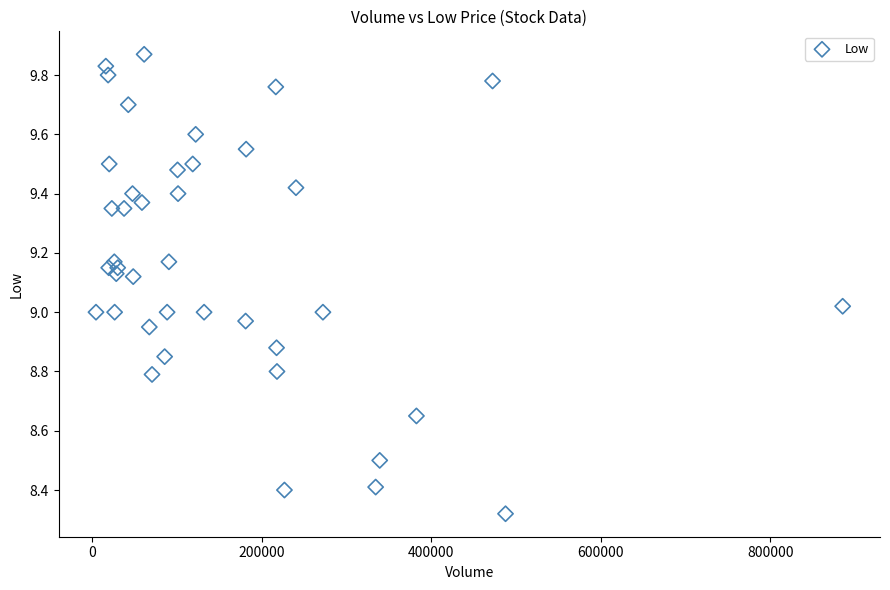

What is the range of Y values (max minus min)?

1.6